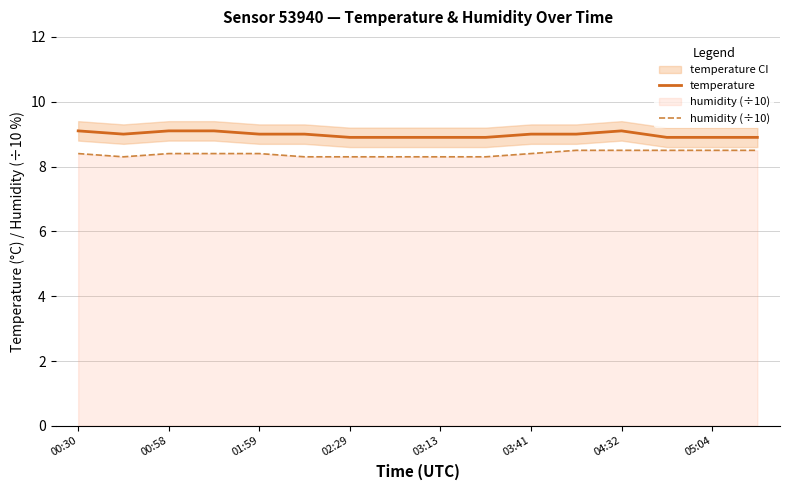

What is the maximum value for temperature?

9.1